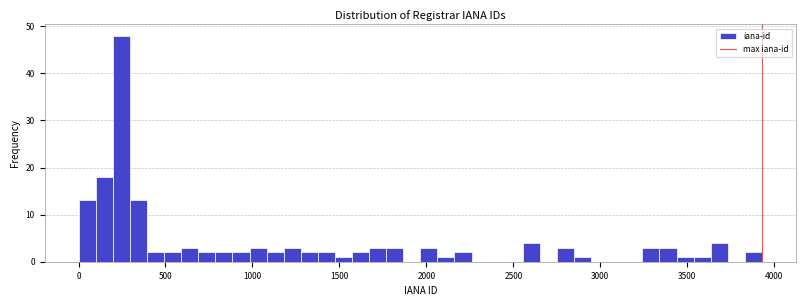

Around what value on the x-axis is the tallest bar? Give the approximate position of its centre, as read against the axis.

250